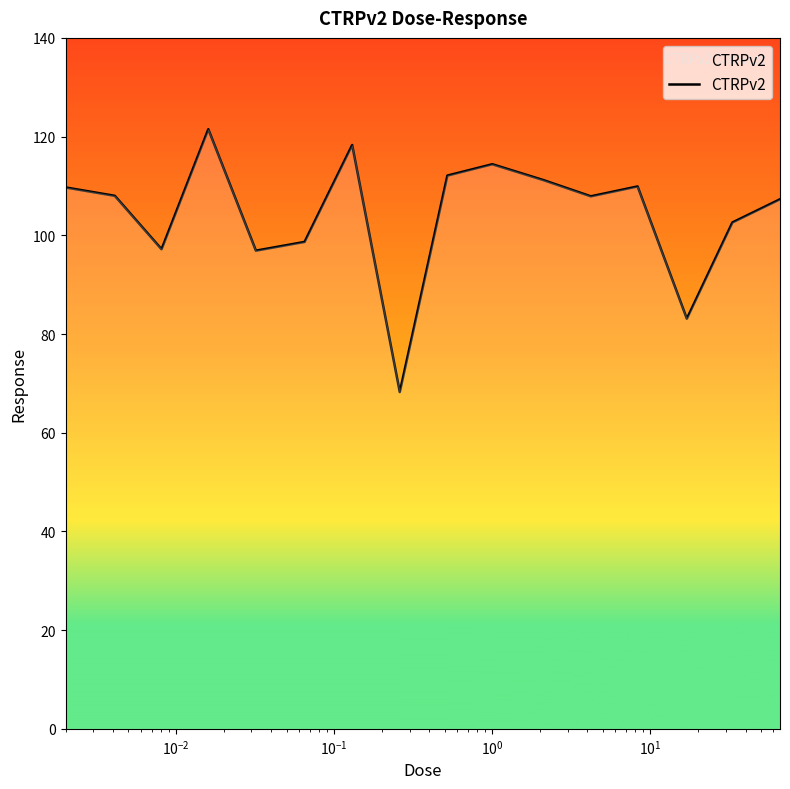

What is the maximum value shown in the chart?

121.5